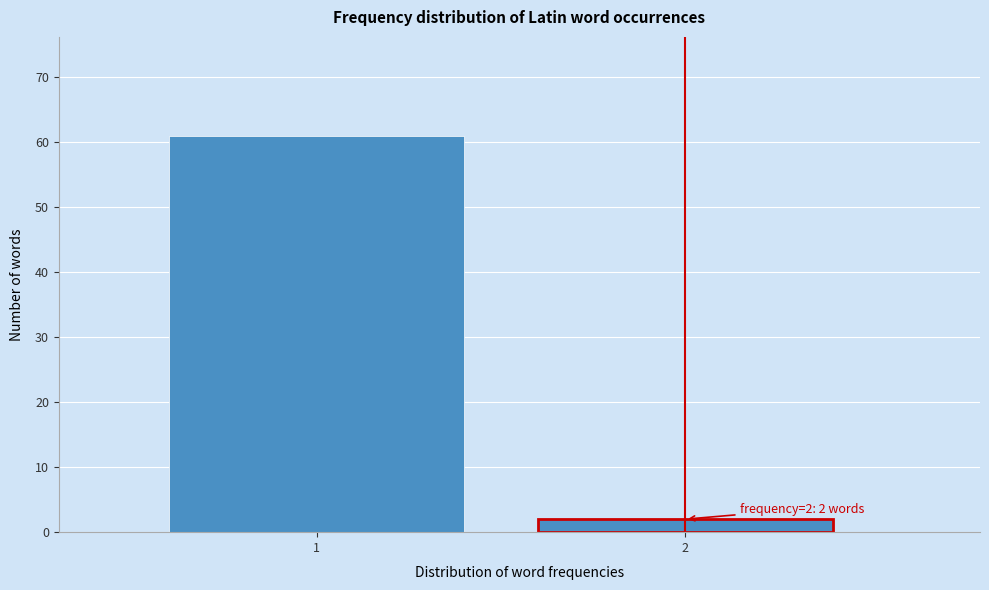

Reading left to right, extract all data points from this chart.

61	2